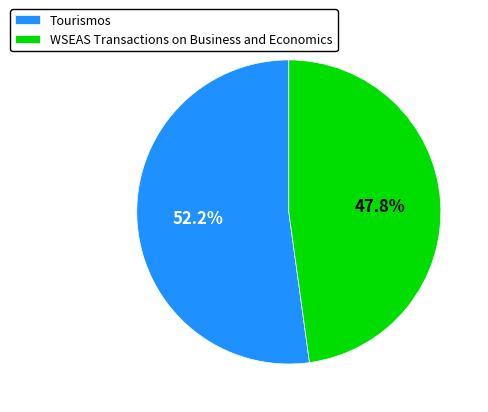

To the nearest percent, what is the difference between the largest and smallest slice percentages?

4%